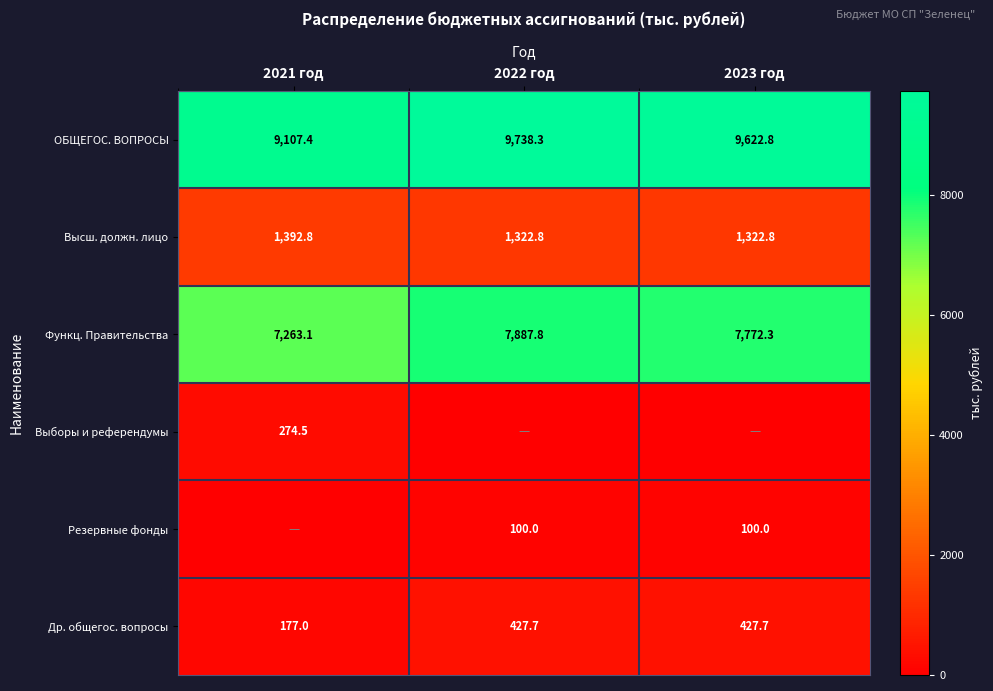

What is the average value of the Др. общегос. вопросы series?

344.1